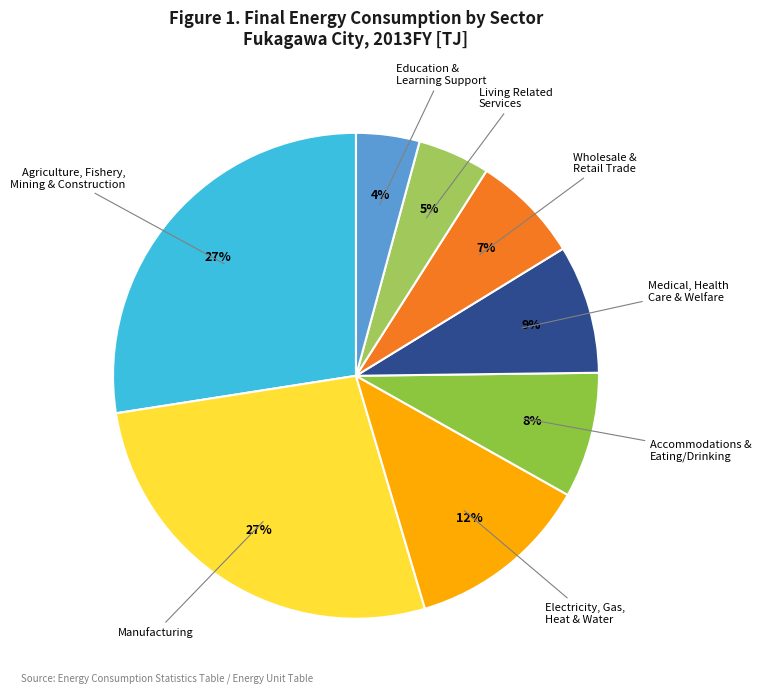

How many slices are in this pie chart?

8